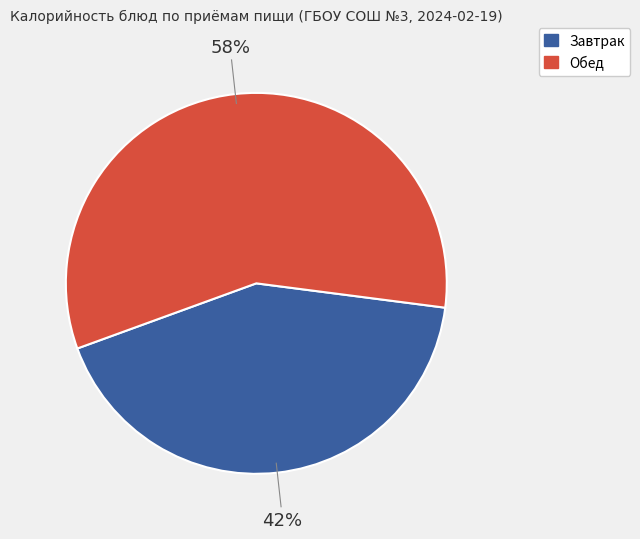

To the nearest percent, what is the average slice percentage?

50%